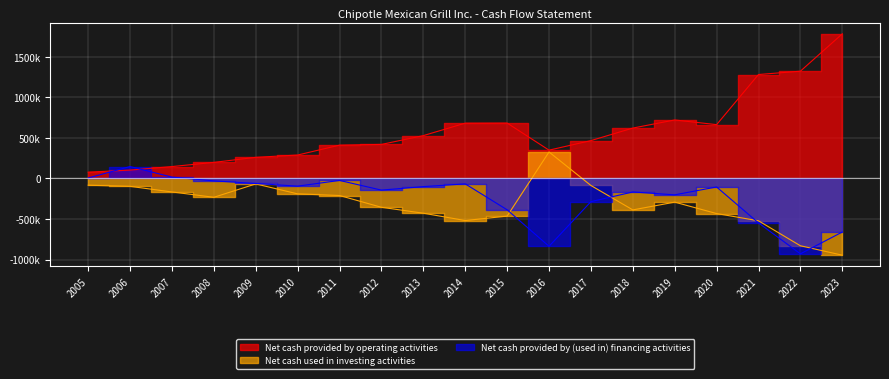

In Net cash provided by (used in) financing activities, how many points are lower than both neighbors (excluding endpoints)?

5